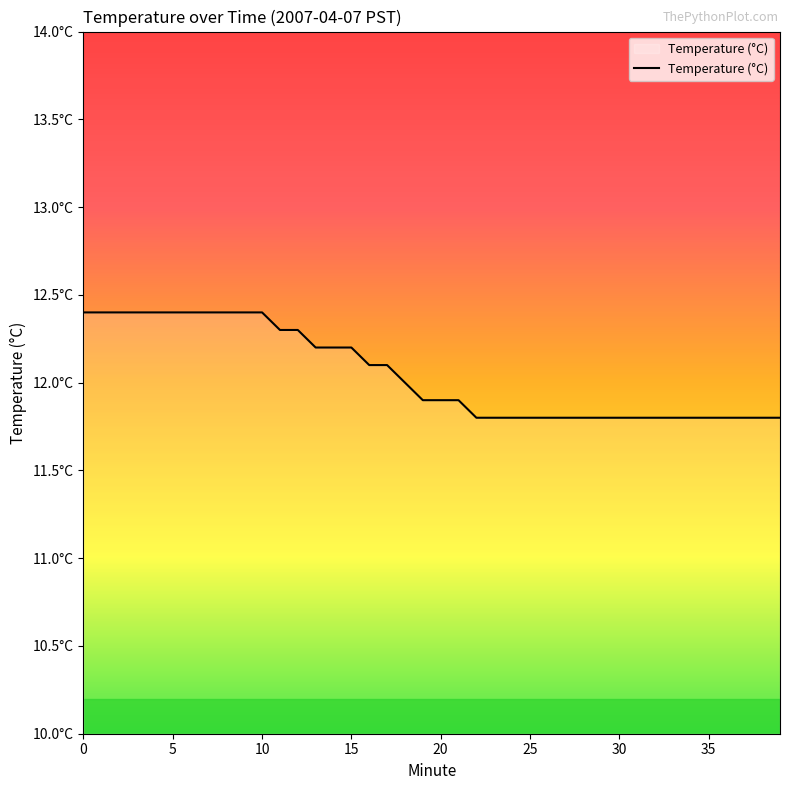

Reading right to left, transcribe all the data shown in this chart.

39=11.8	38=11.8	37=11.8	36=11.8	35=11.8	34=11.8	33=11.8	32=11.8	31=11.8	30=11.8	29=11.8	28=11.8	27=11.8	26=11.8	25=11.8	24=11.8	23=11.8	22=11.8	21=11.9	20=11.9	19=11.9	18=12.0	17=12.1	16=12.1	15=12.2	14=12.2	13=12.2	12=12.3	11=12.3	10=12.4	9=12.4	8=12.4	7=12.4	6=12.4	5=12.4	4=12.4	3=12.4	2=12.4	1=12.4	0=12.4